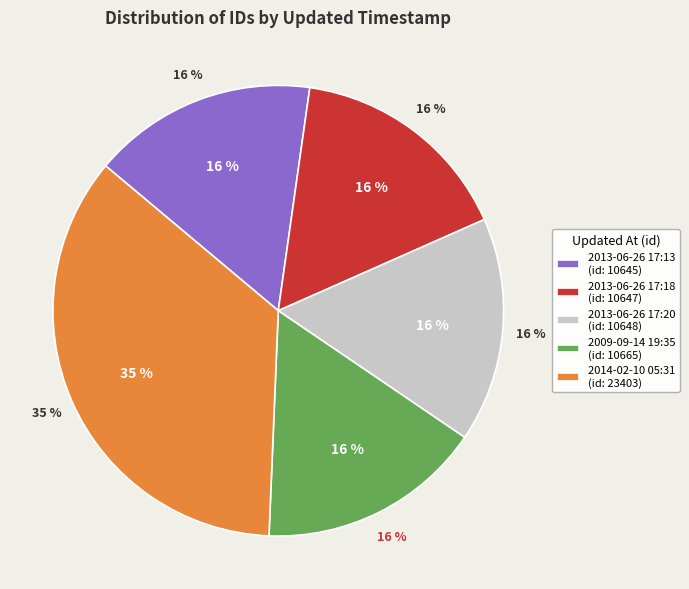

What is the change in value from 2013-06-26 17:18 to 2014-02-10 05:31?

+12756